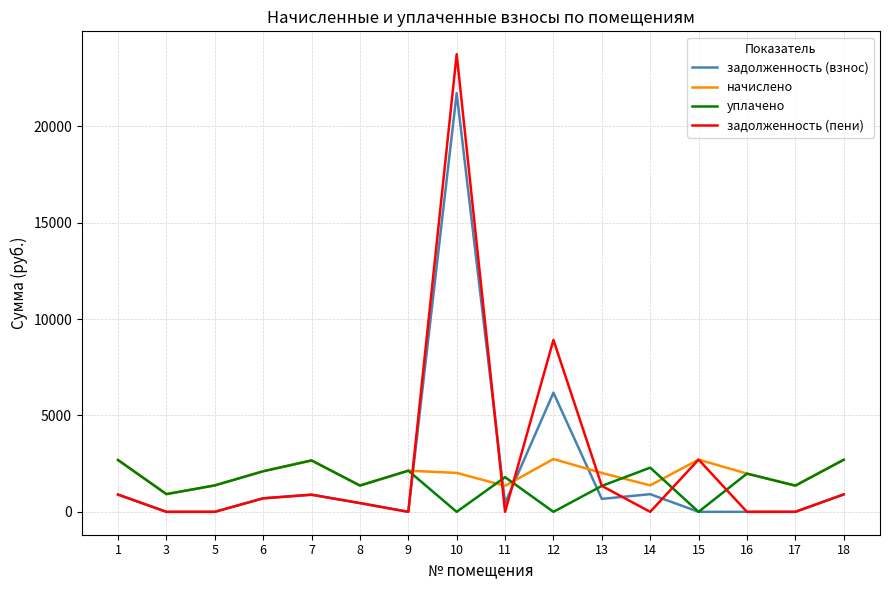

What is the difference between the maximum and minimum values in the задолженность (взнос) series?

21723.8